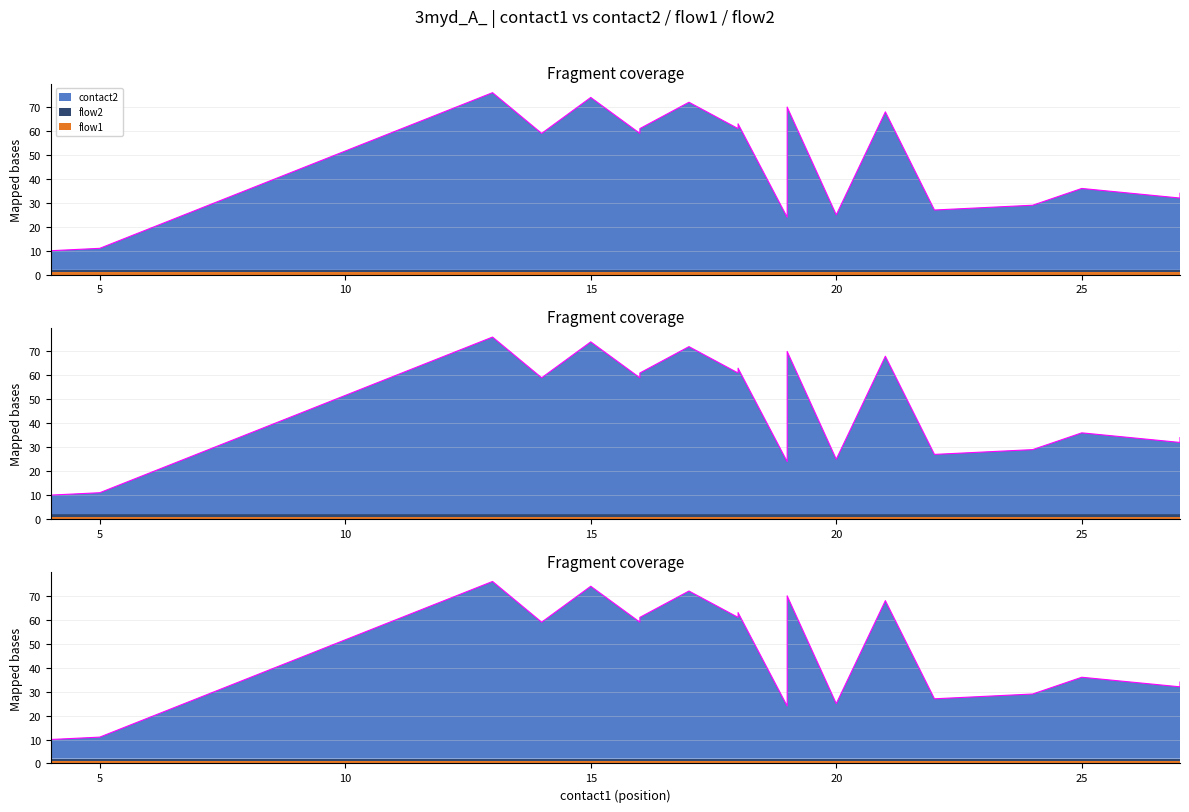

What is the difference between the second highest and second lowest values?

63